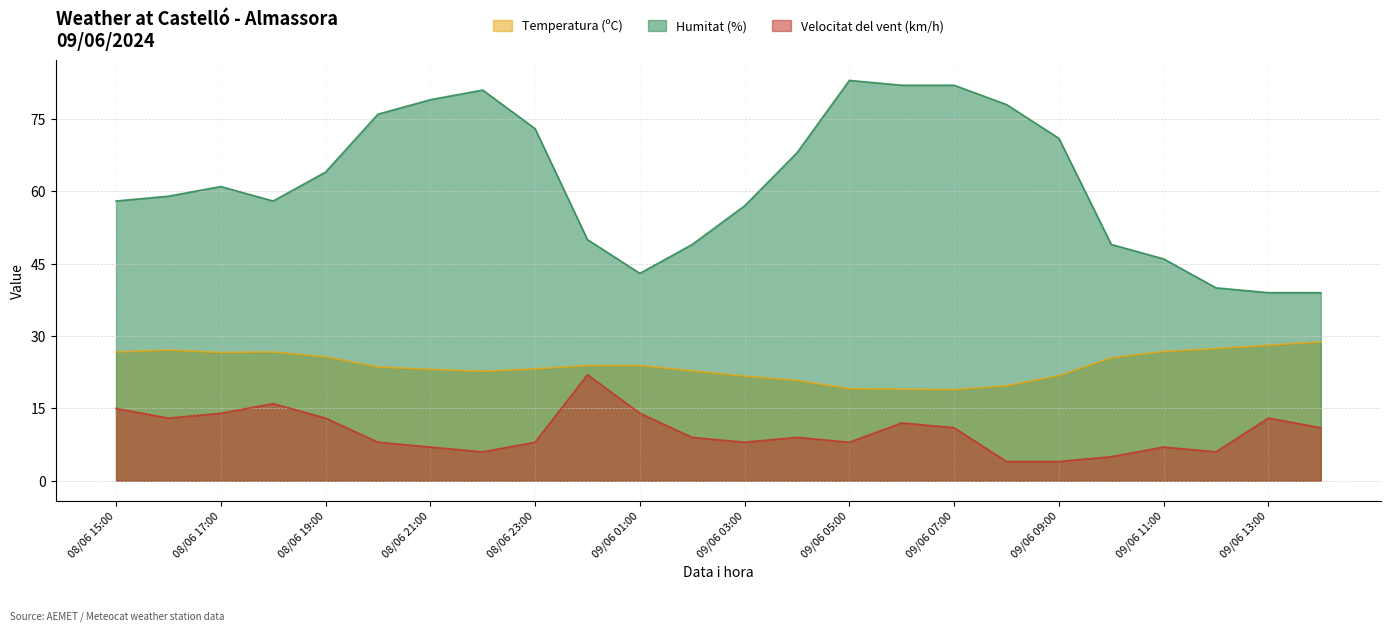

True or false: Humitat (%) and Velocitat del vent (km/h) cross at least once.

False